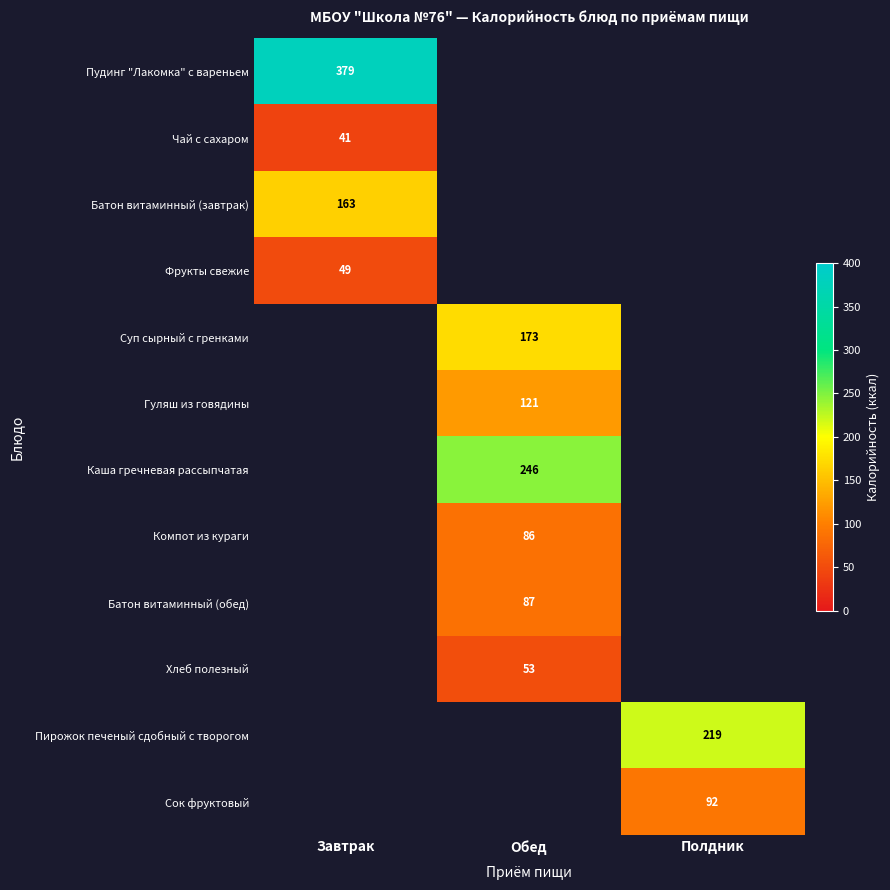

Is it true that Компот из кураги equals 116 at Обед?

False